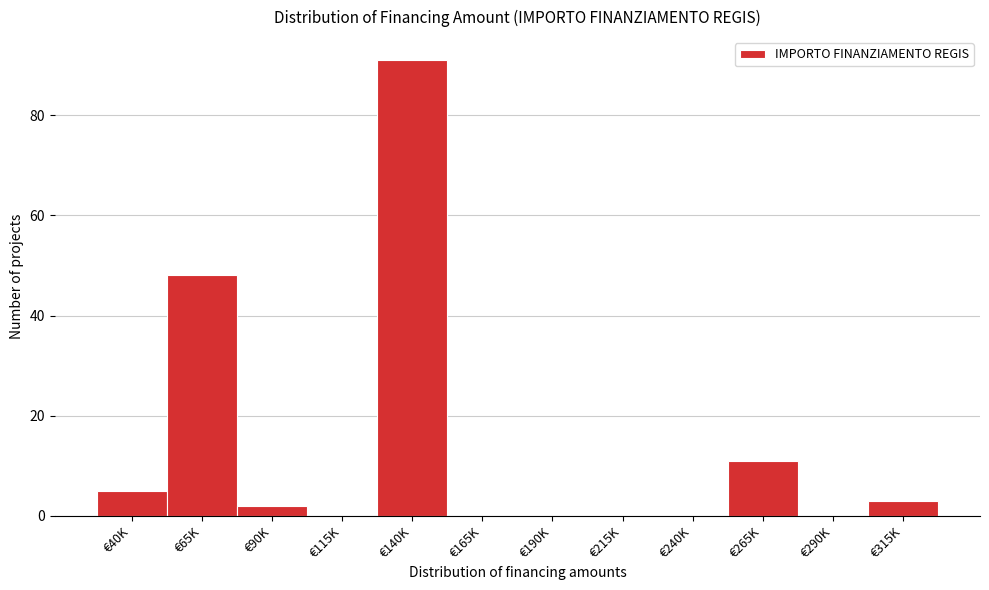

Reading left to right, extract all data points from this chart.

€40K=5	€65K=48	€90K=2	€115K=0	€140K=91	€165K=0	€190K=0	€215K=0	€240K=0	€265K=11	€290K=0	€315K=3